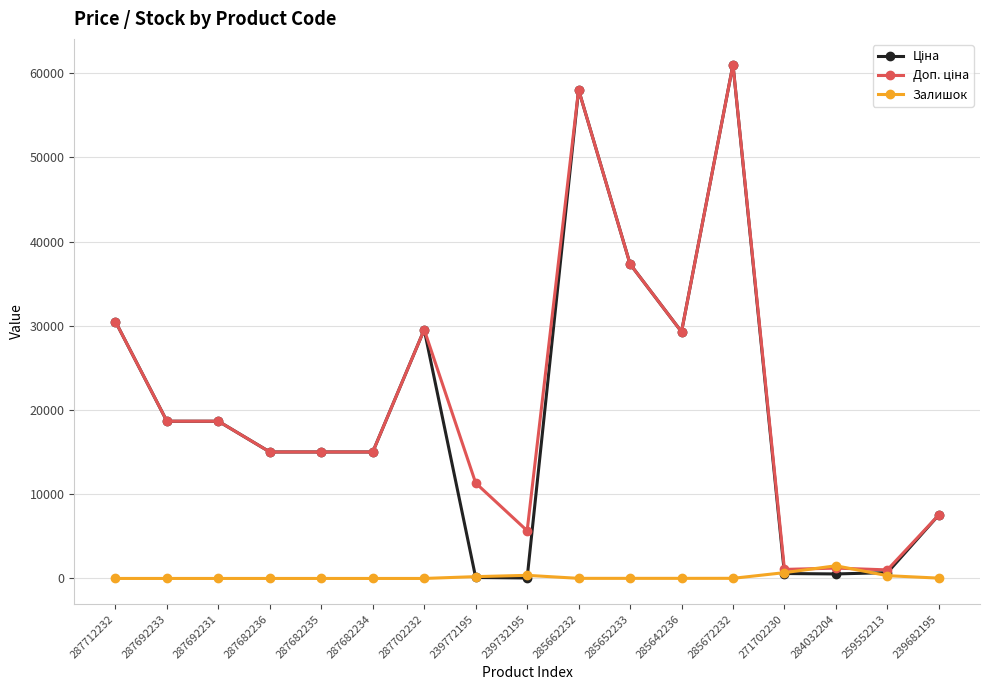

At which category is the sum across all series the highest?

285672232